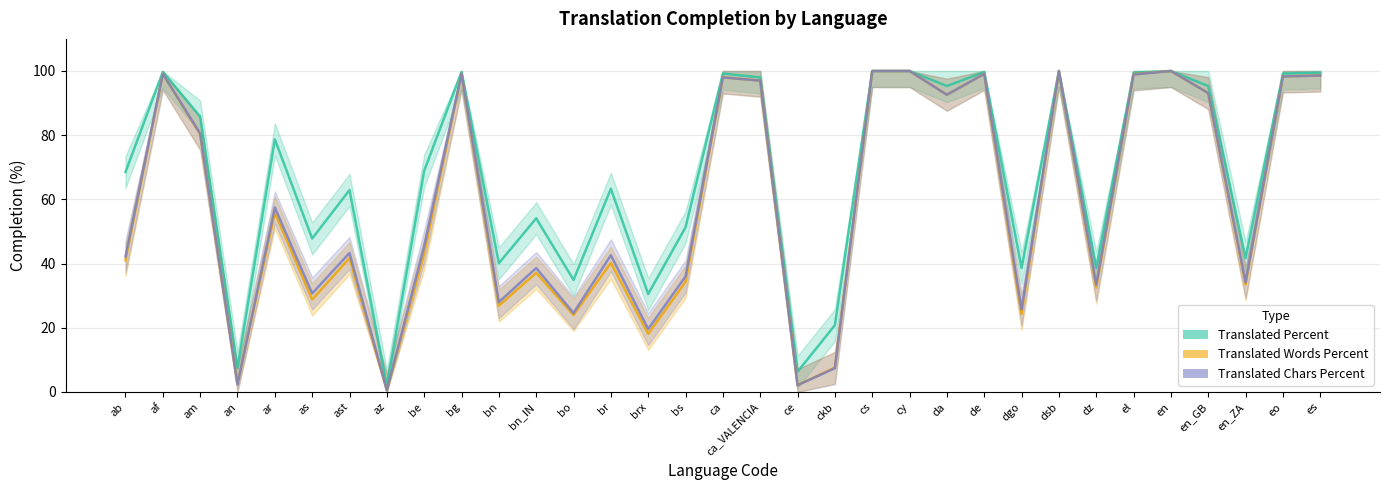

What is the total value across all series at bn_IN?

129.8